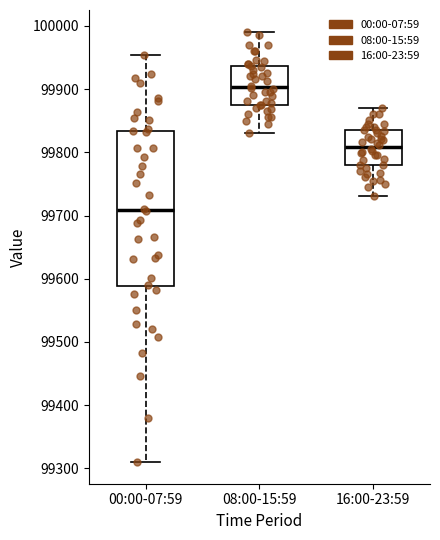

Where does the upper whisker of the box for 08:00-15:59 end on the y-axis? The values are not printed on the chart, so give them approximately, as read against the axis.

99990